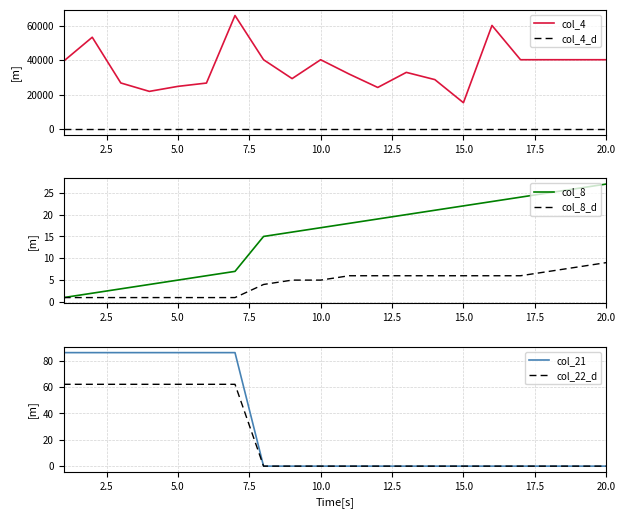

True or false: col_4_d and col_4 intersect in this chart.

False